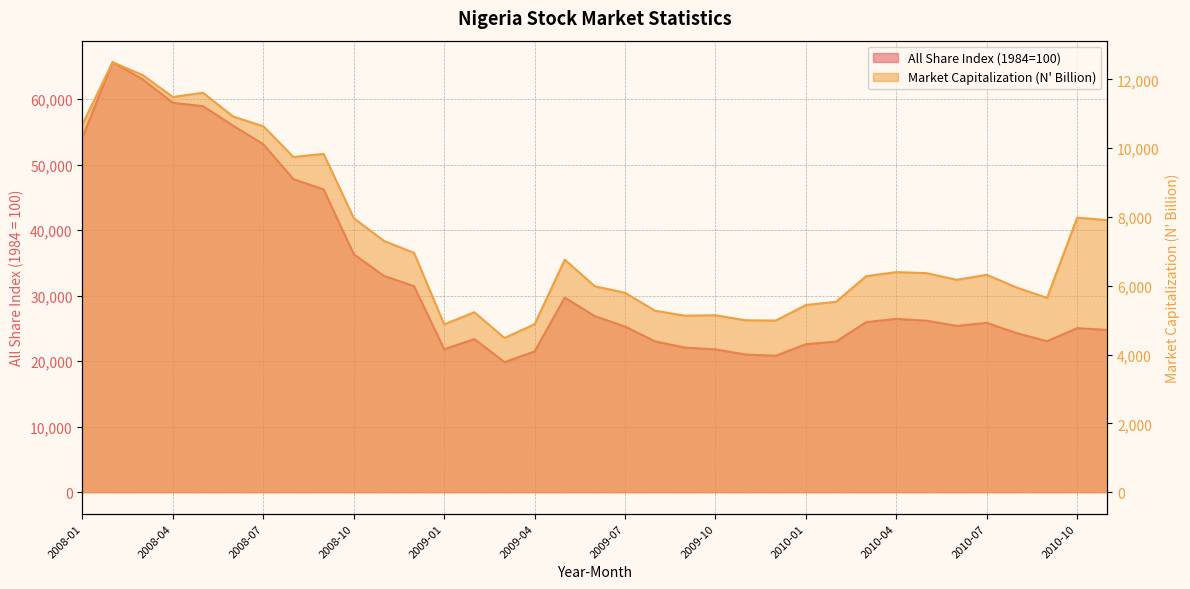

Reading left to right, what are all the values shown in this chart?

All Share Index: 2008-01=54189.9	2008-02=65652.4	2008-03=63016.6	2008-04=59440.9	2008-05=58929.0	2008-06=55949.0	2008-07=53110.9	2008-08=47789.2	2008-09=46216.1	2008-10=36325.9	2008-11=33025.8	2008-12=31450.8	2009-01=21813.8	2009-02=23377.1	2009-03=19851.9	2009-04=21491.1	2009-05=29700.2	2009-06=26861.5	2009-07=25286.6	2009-08=23009.1	2009-09=22065.0	2009-10=21804.7	2009-11=21010.3	2009-12=20827.2	2010-01=22594.9	2010-02=22985.0	2010-03=25966.2	2010-04=26453.2	2010-05=26183.2	2010-06=25384.1	2010-07=25844.2	2010-08=24268.2	2010-09=23050.6	2010-10=25042.2	2010-11=24764.7
Market Capitalization: 2008-01=10692.7	2008-02=12503.2	2008-03=12125.9	2008-04=11491.2	2008-05=11614.5	2008-06=10920.3	2008-07=10640.6	2008-08=9744.5	2008-09=9836.9	2008-10=7969.1	2008-11=7305.9	2008-12=6957.4	2009-01=4879.1	2009-02=5231.9	2009-03=4483.5	2009-04=4883.3	2009-05=6759.6	2009-06=5986.3	2009-07=5796.5	2009-08=5274.4	2009-09=5130.2	2009-10=5144.0	2009-11=4998.1	2009-12=4989.4	2010-01=5441.6	2010-02=5535.8	2010-03=6280.6	2010-04=6398.4	2010-05=6368.8	2010-06=6174.4	2010-07=6320.6	2010-08=5946.8	2010-09=5648.3	2010-10=7982.5	2010-11=7908.3